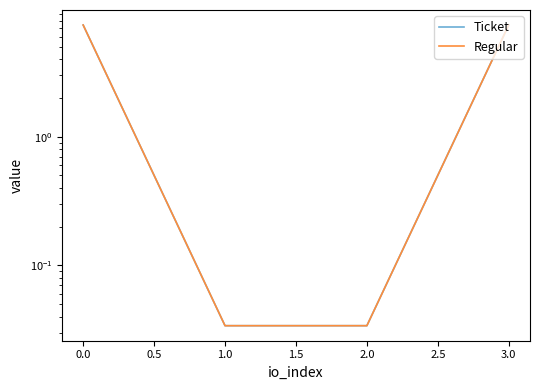

The value of Regular at 2.0 is 0.0. True or false?

False